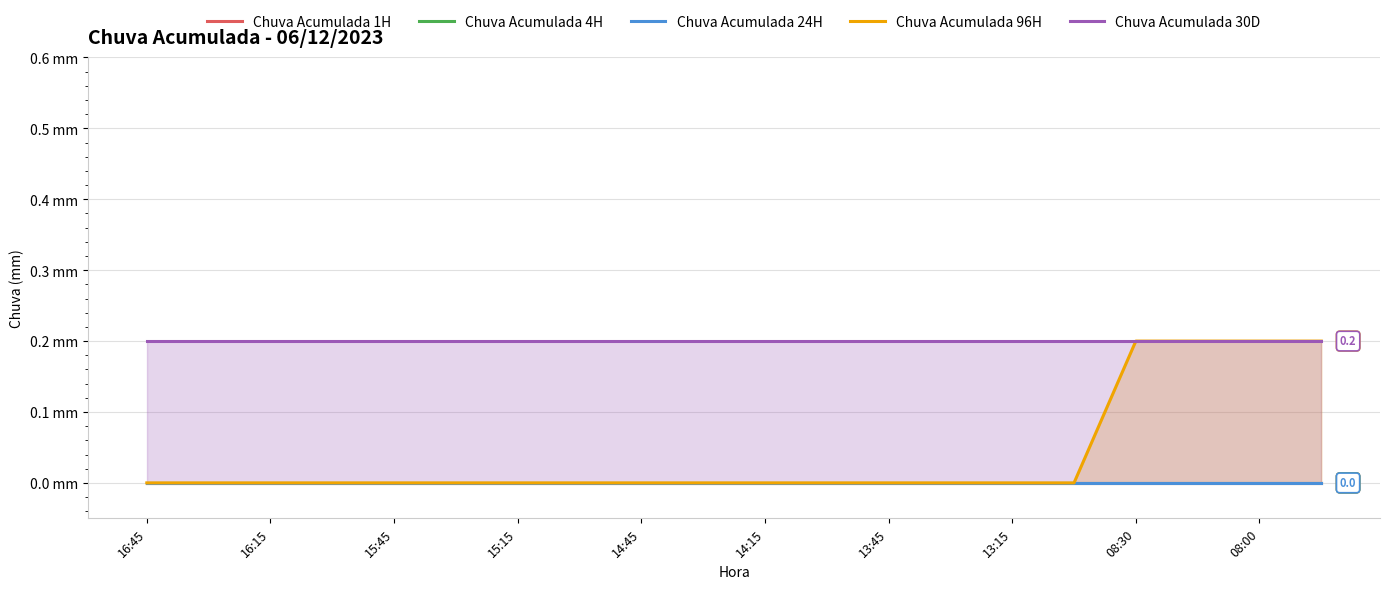

True or false: Chuva Acumulada 4H has more than 0 interior local peaks.

False